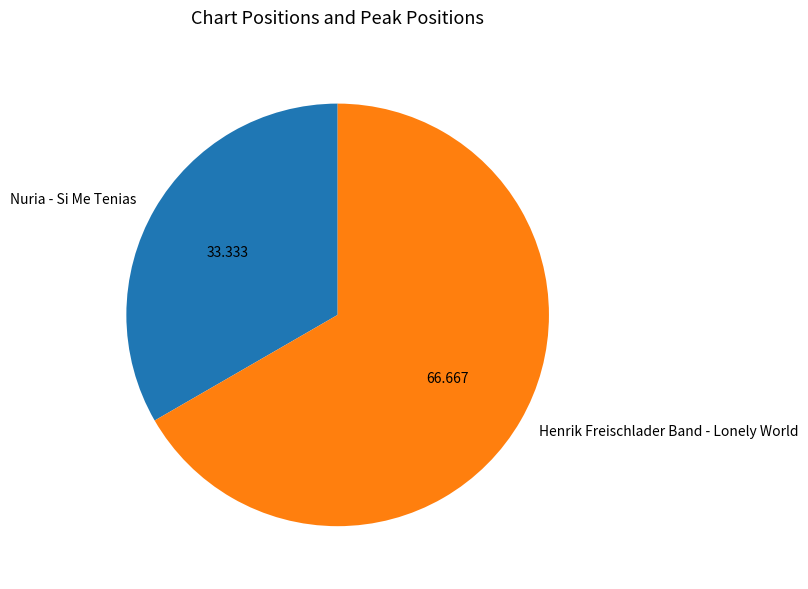

True or false: Nuria - Si Me Tenias accounts for 33% of the total.

True